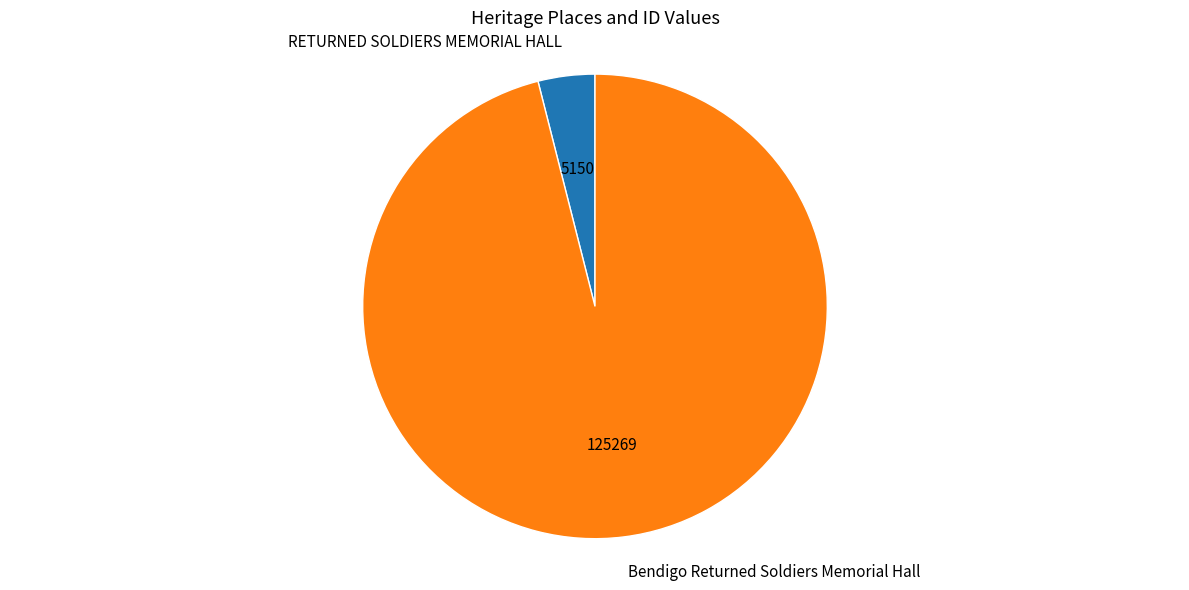

Rank the categories by value from highest to lowest.

Bendigo Returned Soldiers Memorial Hall, RETURNED SOLDIERS MEMORIAL HALL